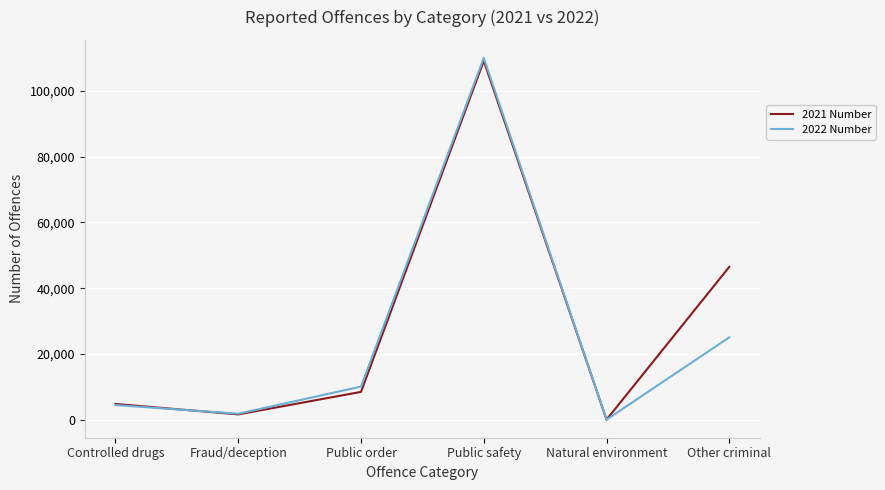

What value does the 2022 Number series have at Controlled drugs?

4502